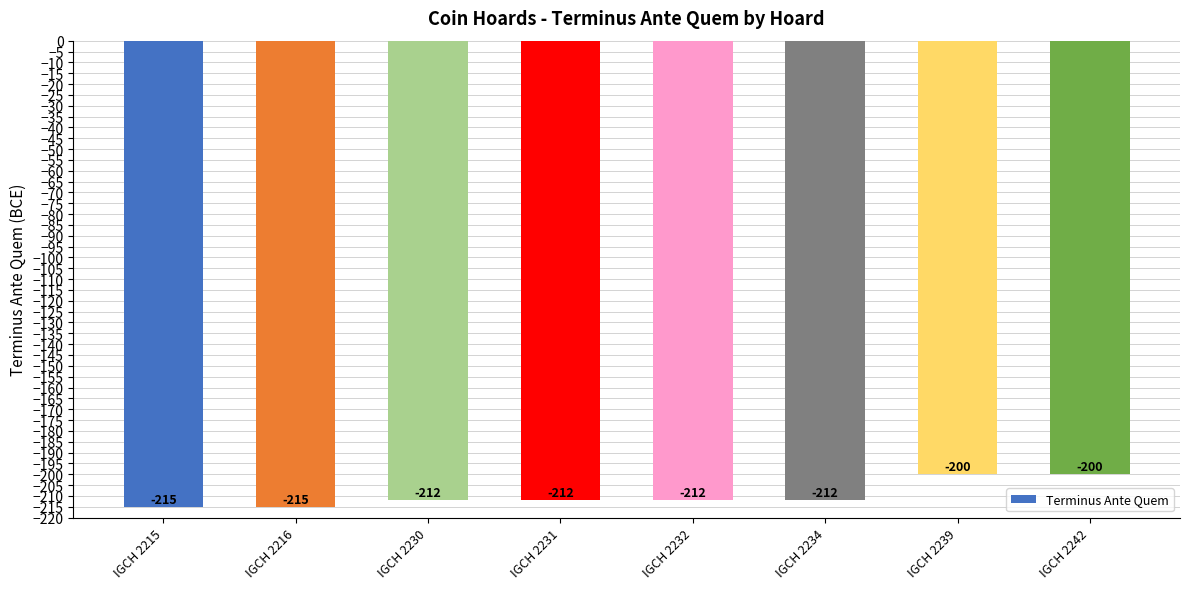

At which label does the data first exceed -212?

IGCH 2239